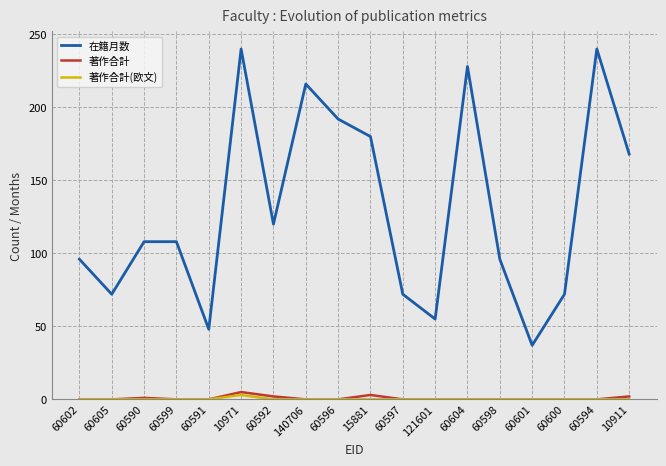

Which series has the largest total across all categories?

在籍月数